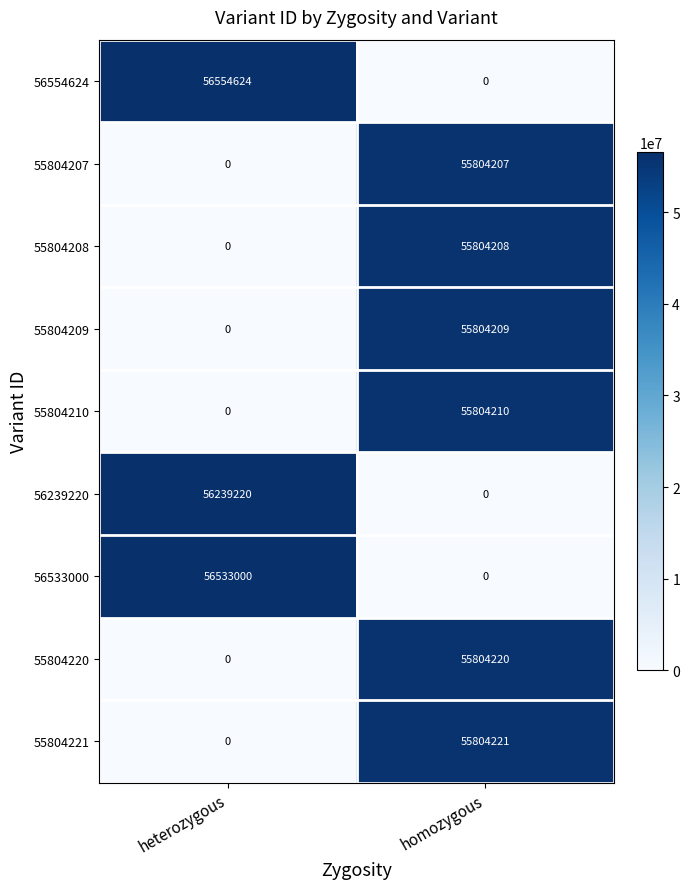

What value does the 56554624 series have at heterozygous, to the nearest 10?

56554620